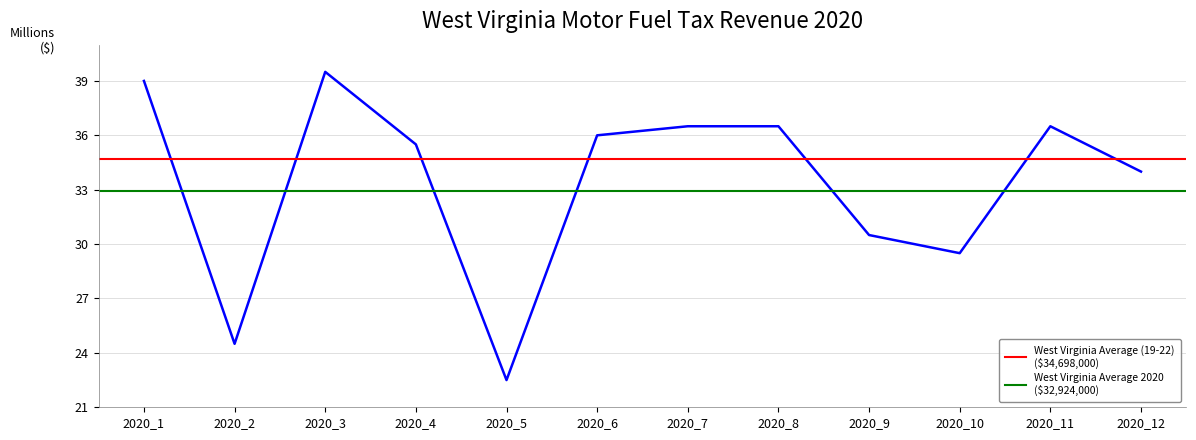

How many data points are above 36?

5